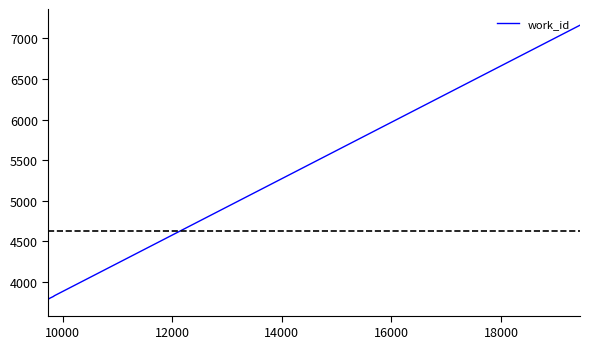

What is the maximum value shown in the chart?

7164